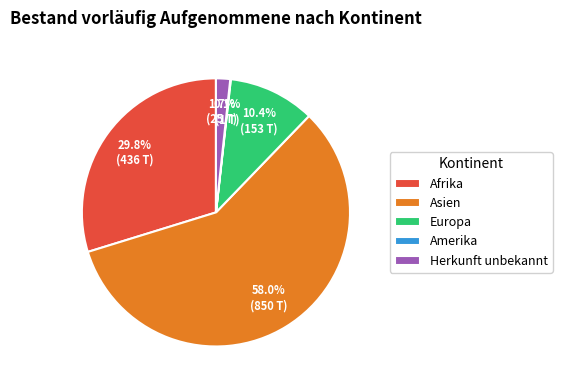

Combined, what portion of the pie is Asien and Afrika?

87.8%